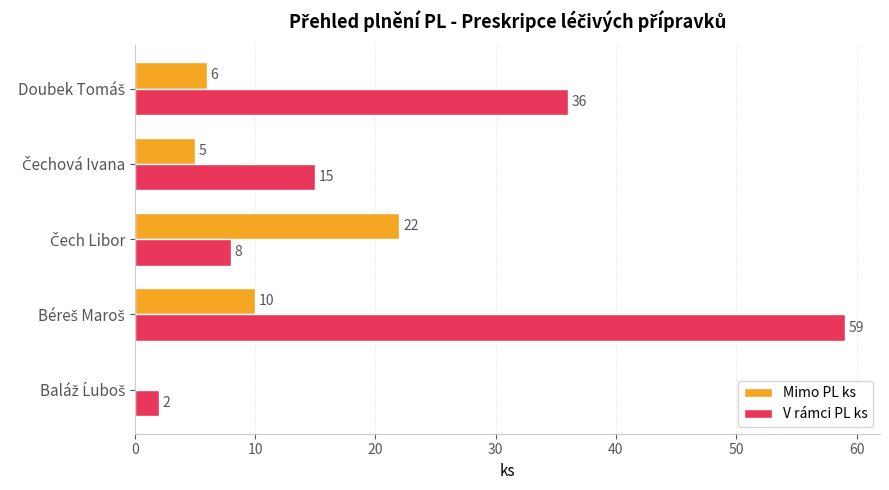

What is the maximum value for V rámci PL ks?

59